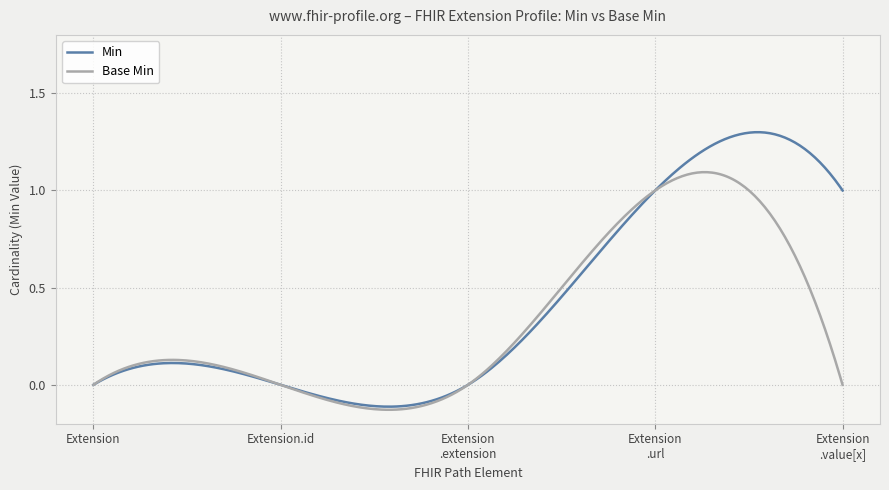

List the series in order of their overall mean, highest first.

Min, Base Min